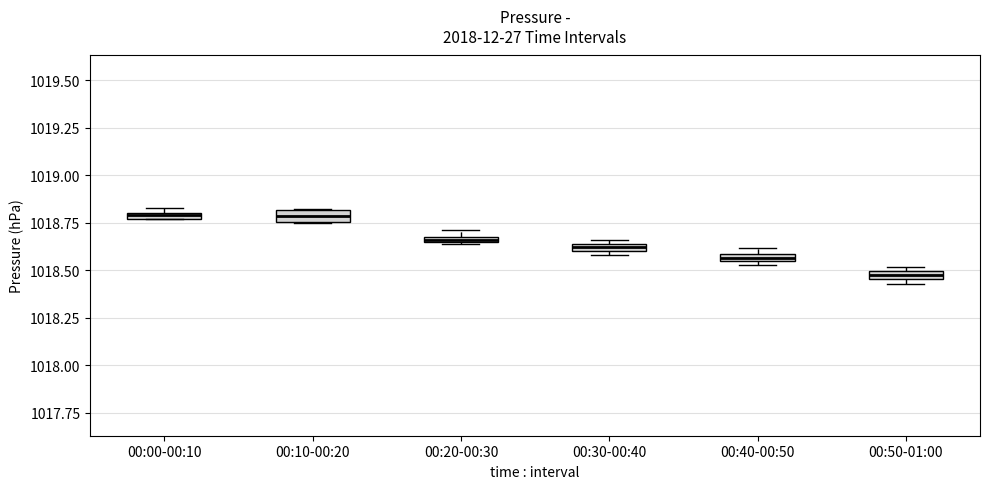

Which box's median line is the lowest?

00:50-01:00